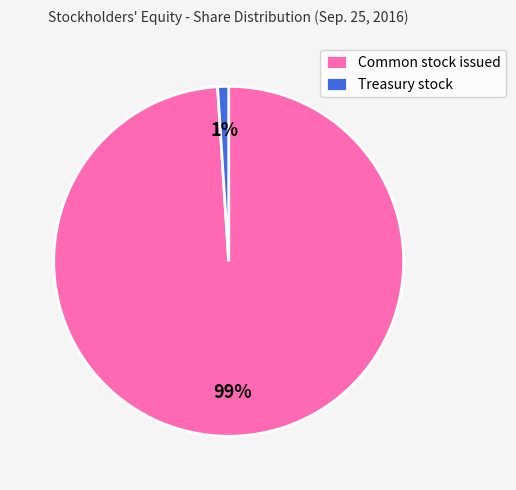

What is the majority slice?

Common stock issued